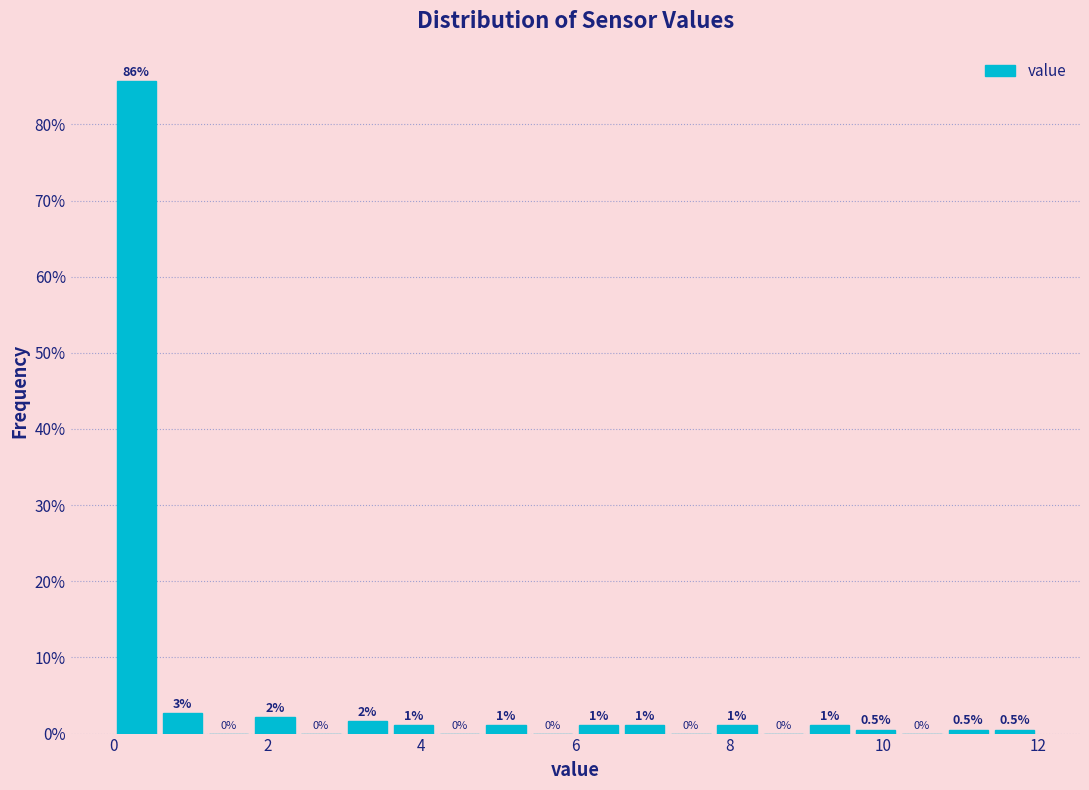

Around what value on the x-axis is the tallest bar? Give the approximate position of its centre, as read against the axis.

0.4